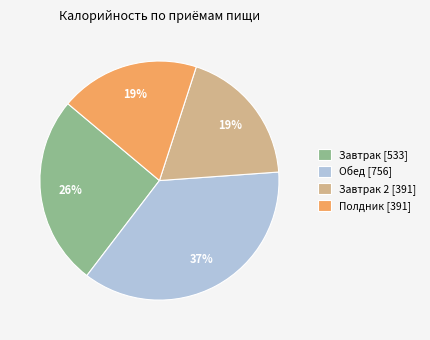

To the nearest percent, what percentage of the pie is Завтрак [533]?

26%